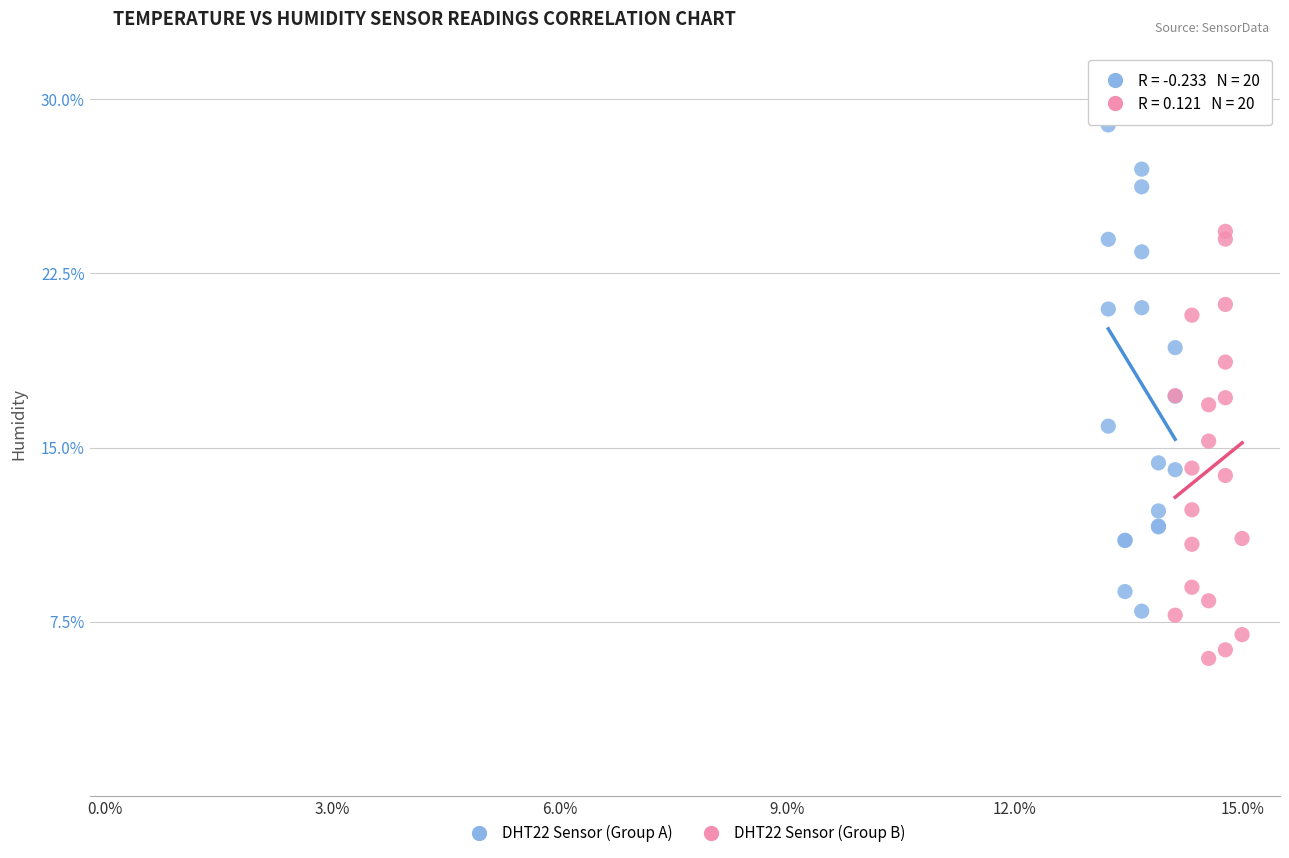

Which series has the largest Y range (max minus min)?

DHT22 Sensor (Group A)